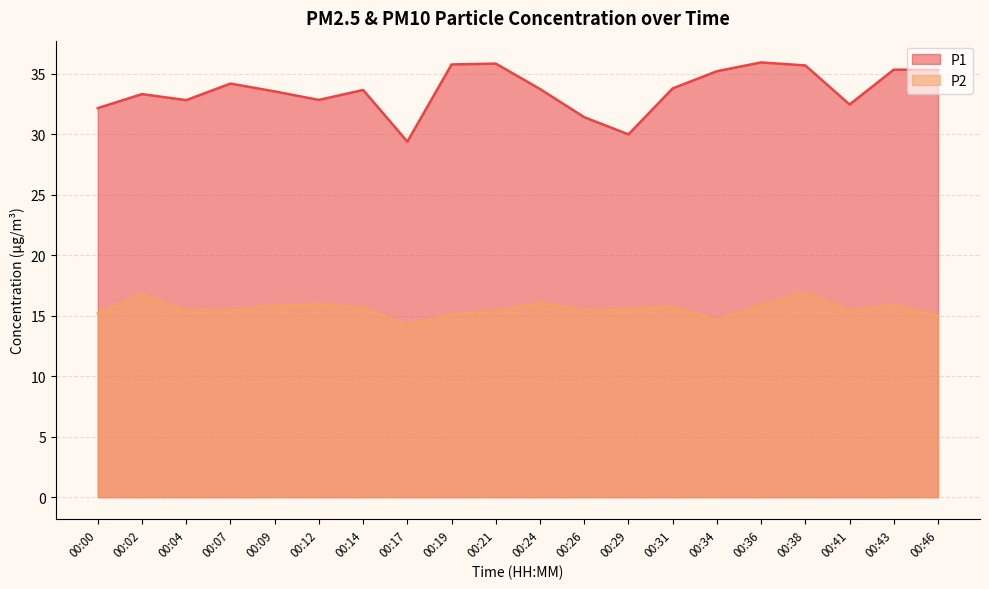

True or false: P2 has a value of 3.6 at 00:31.

False